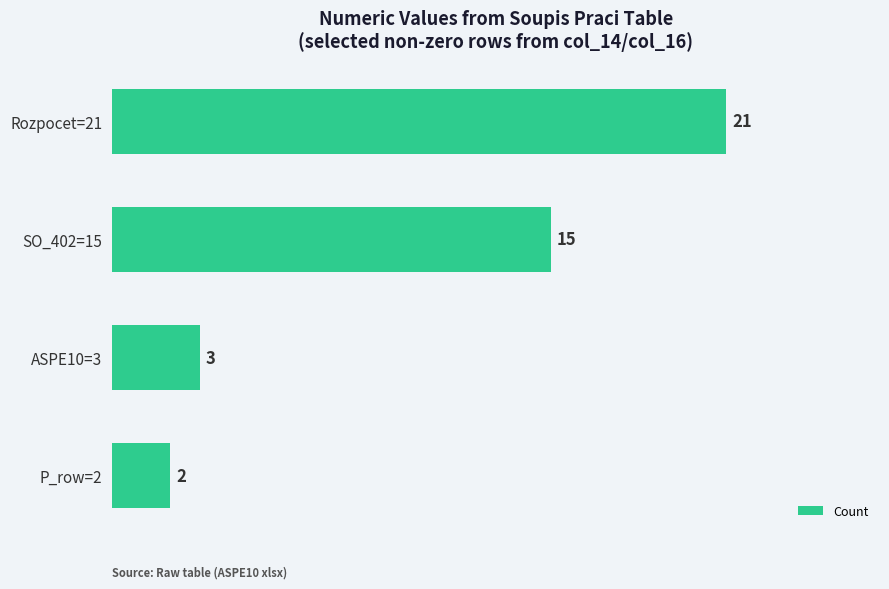

At which label is the value closest to 11?

SO_402=15